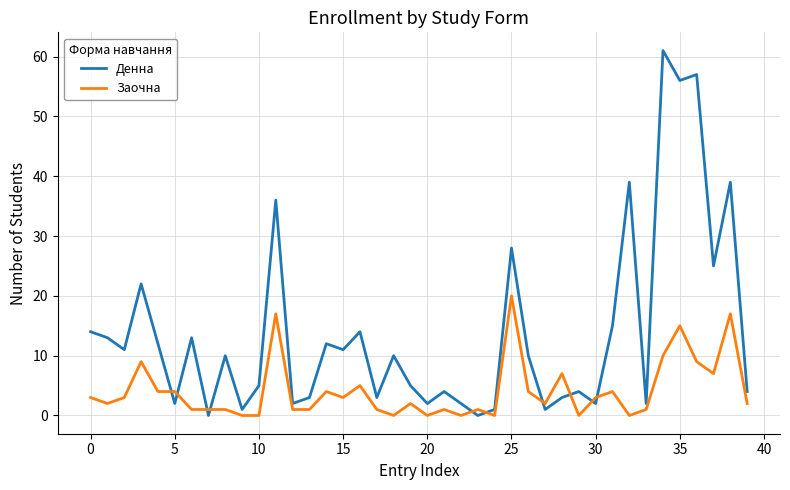

Which series has the largest range (max minus min)?

Денна